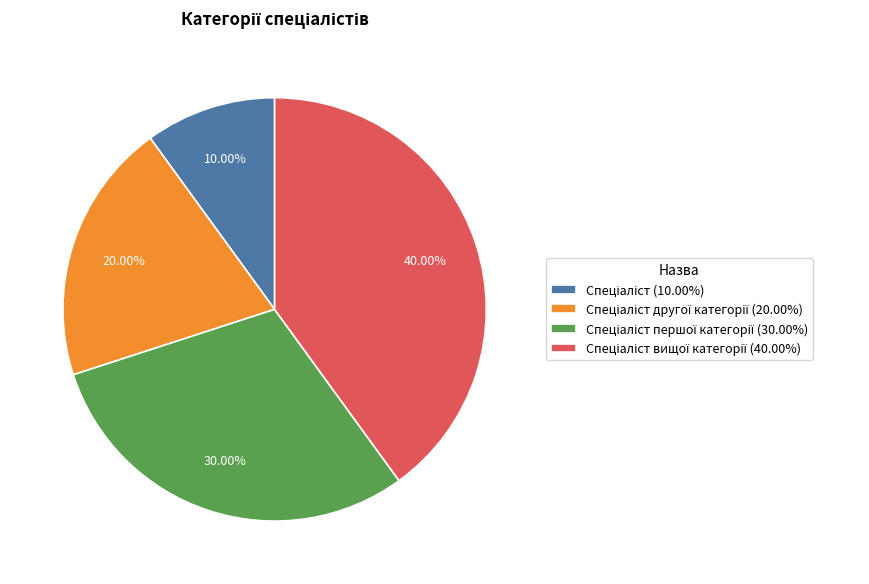

Is there a majority slice in this chart?

No